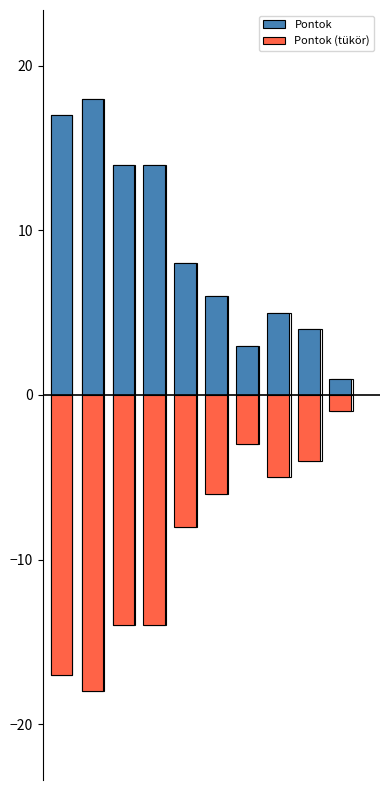

At which label does Pontok reach its peak?

1